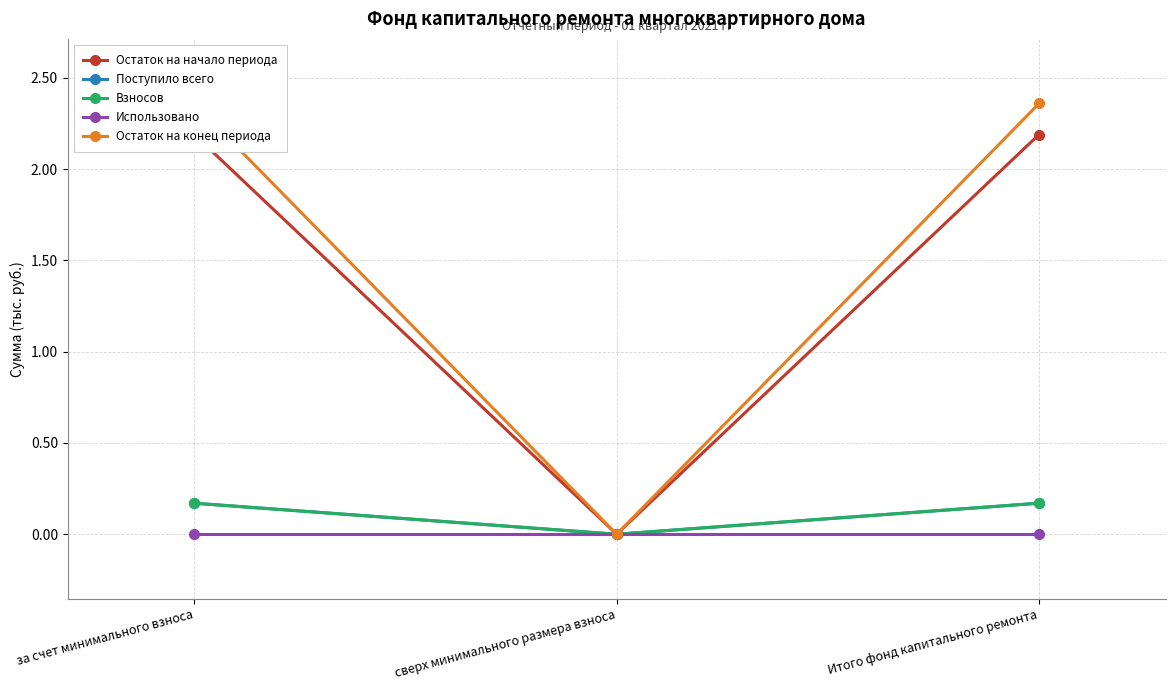

Read the Остаток на конец периода value at за счет минимального взноса.

2.4